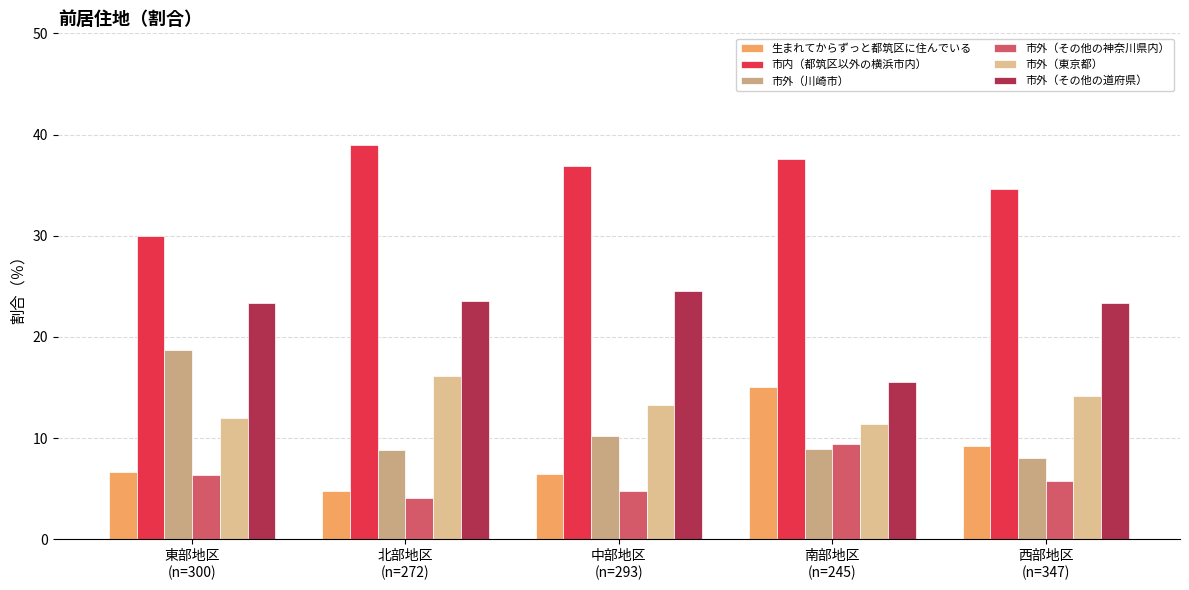

What is the difference between the maximum and minimum values in the 市外（その他の道府県） series?

9.1